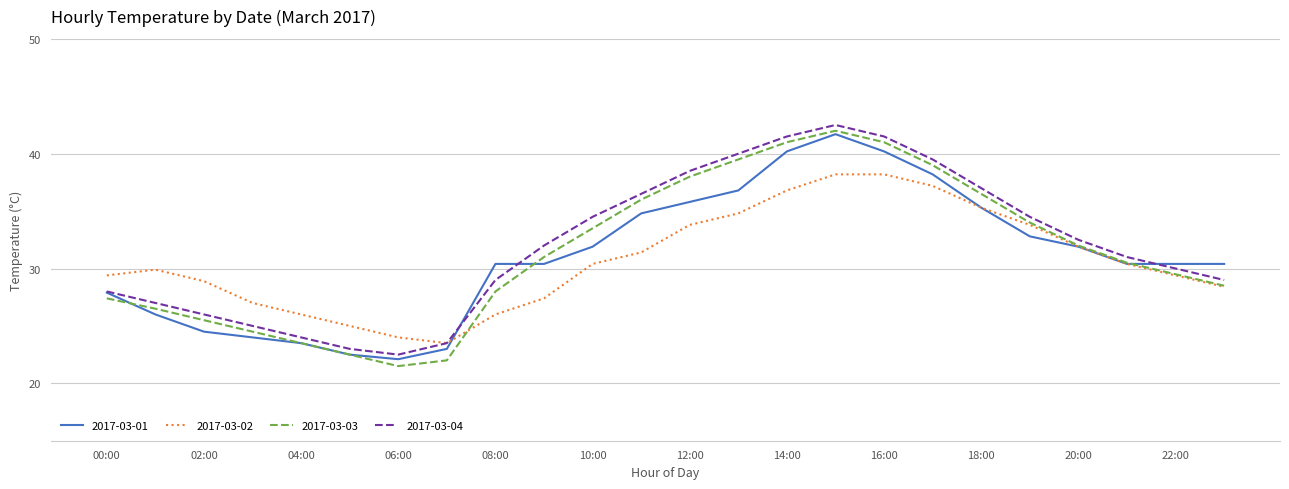

What are all the series names shown in the legend?

2017-03-01, 2017-03-02, 2017-03-03, 2017-03-04